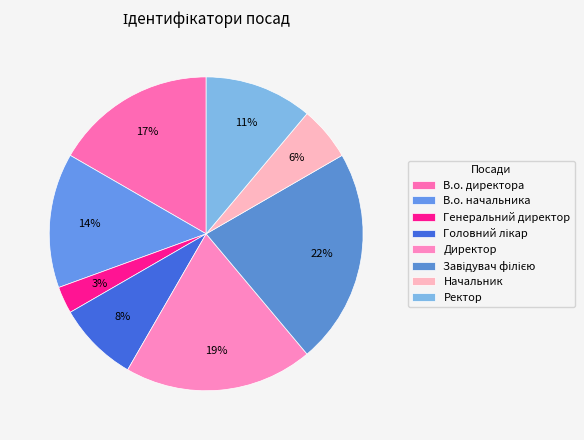

Is there any slice that represents more than half of the pie?

No